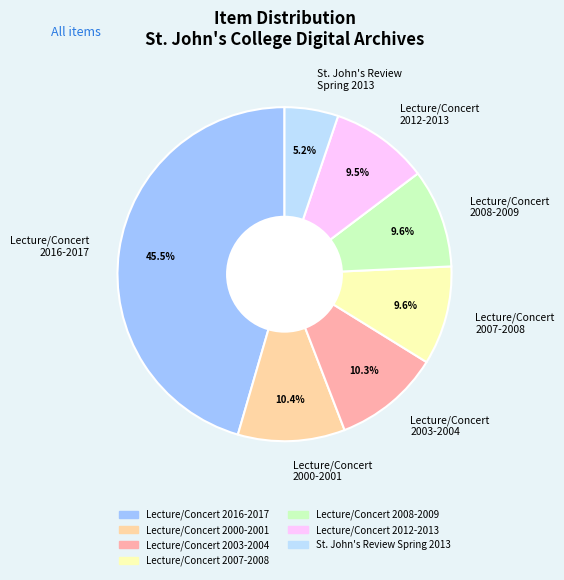

Which category has the smallest portion of the pie?

St. John's Review Spring 2013